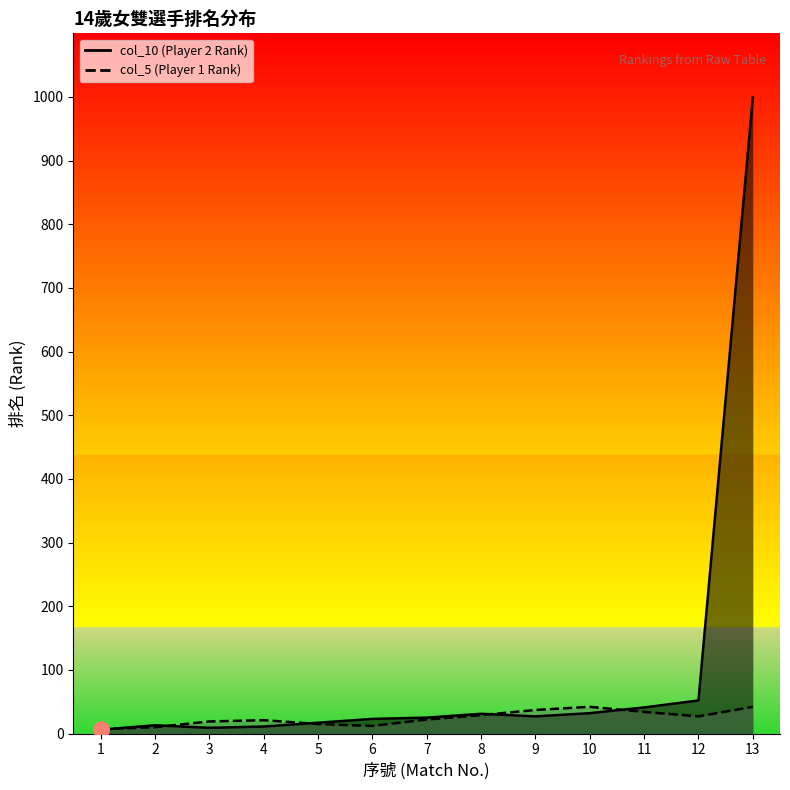

Which series has the largest total across all categories?

col_10 (Player 2 Rank)